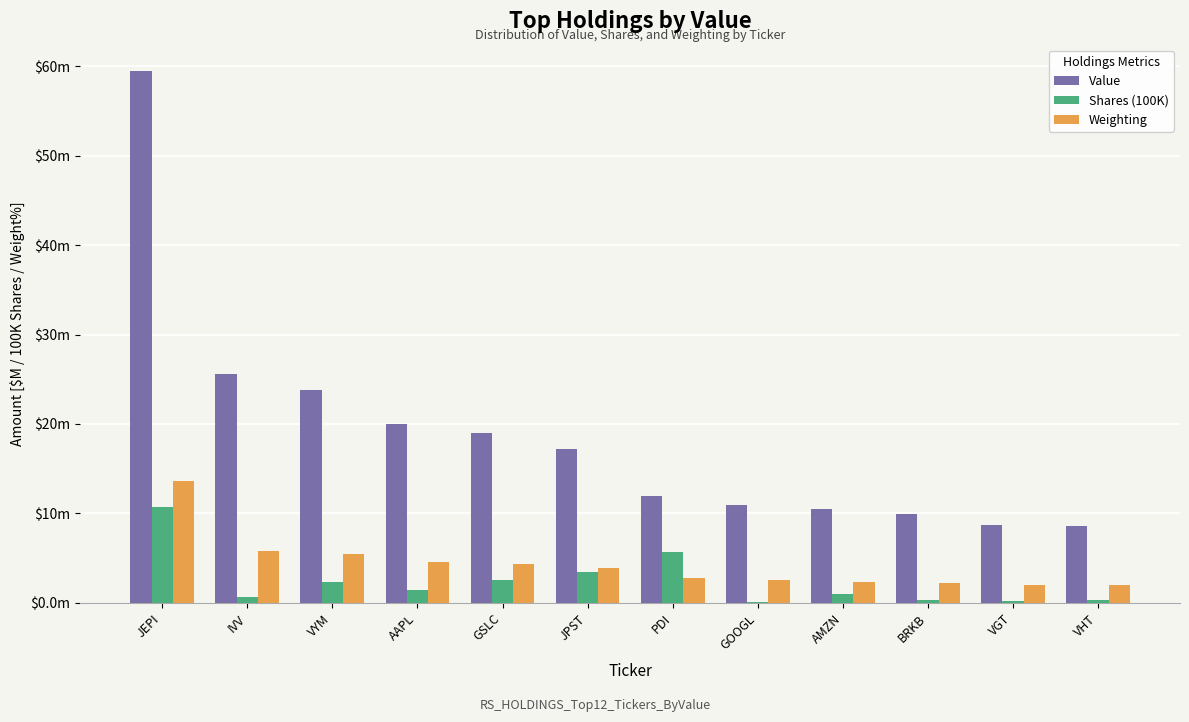

The Value series shows 13.7 at VHT. True or false?

False